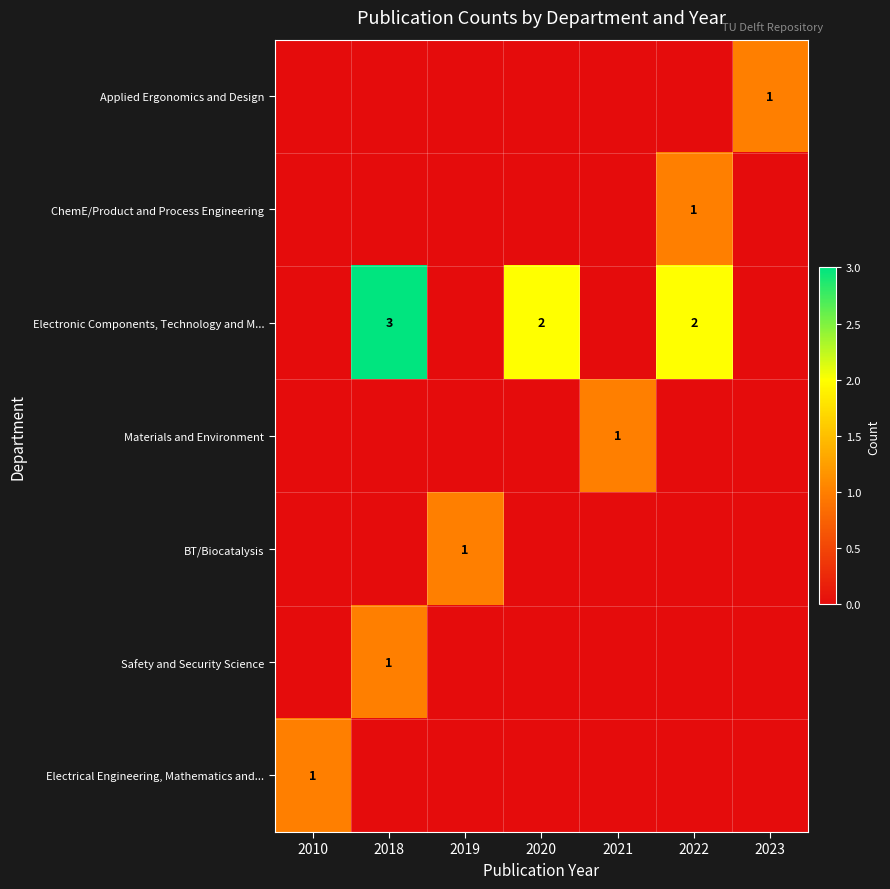

The Electrical Engineering, Mathematics and... series shows 1 at 2010. True or false?

True